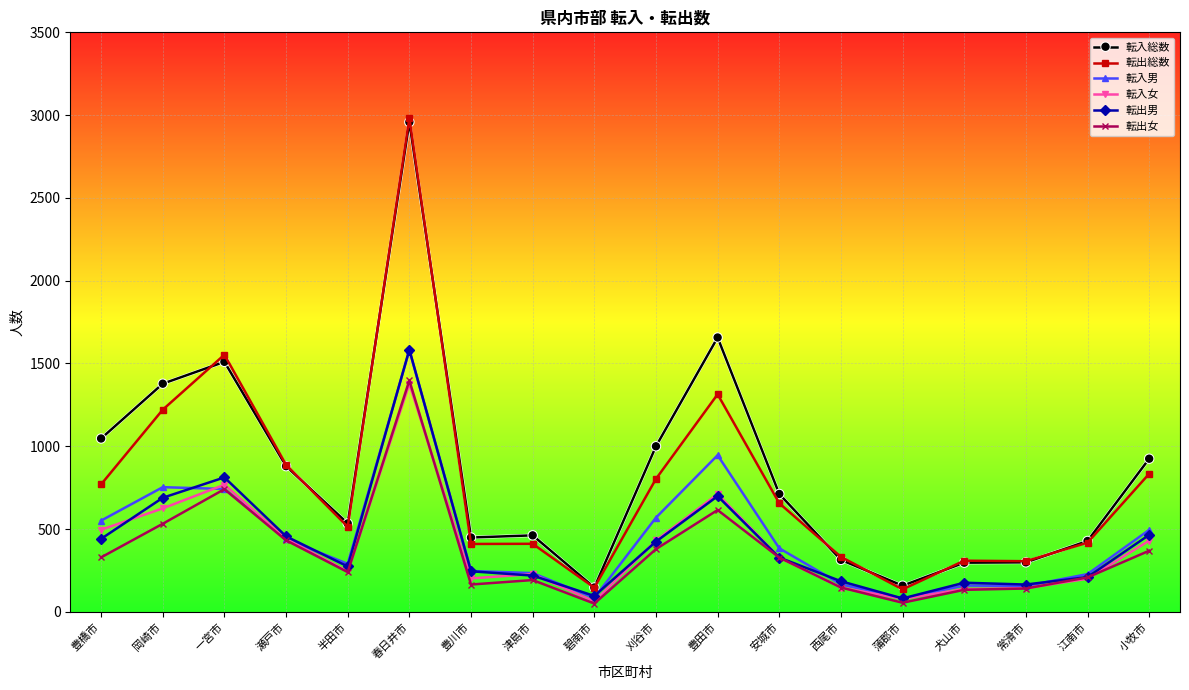

Is it true that 転出総数 equals 411 at 津島市?

True